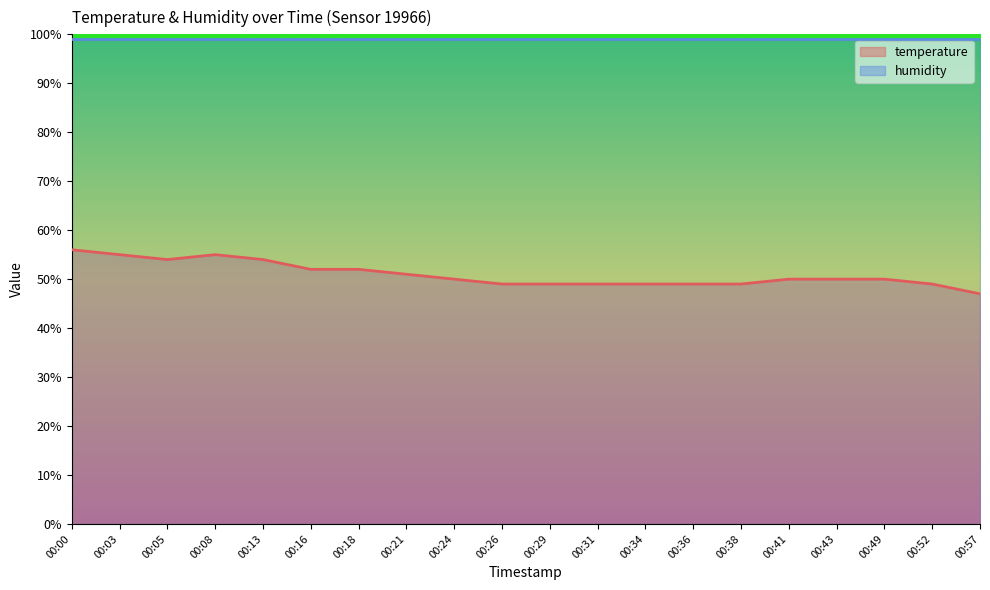

How many interior local peaks (higher than both neighbors) does the data have?

1